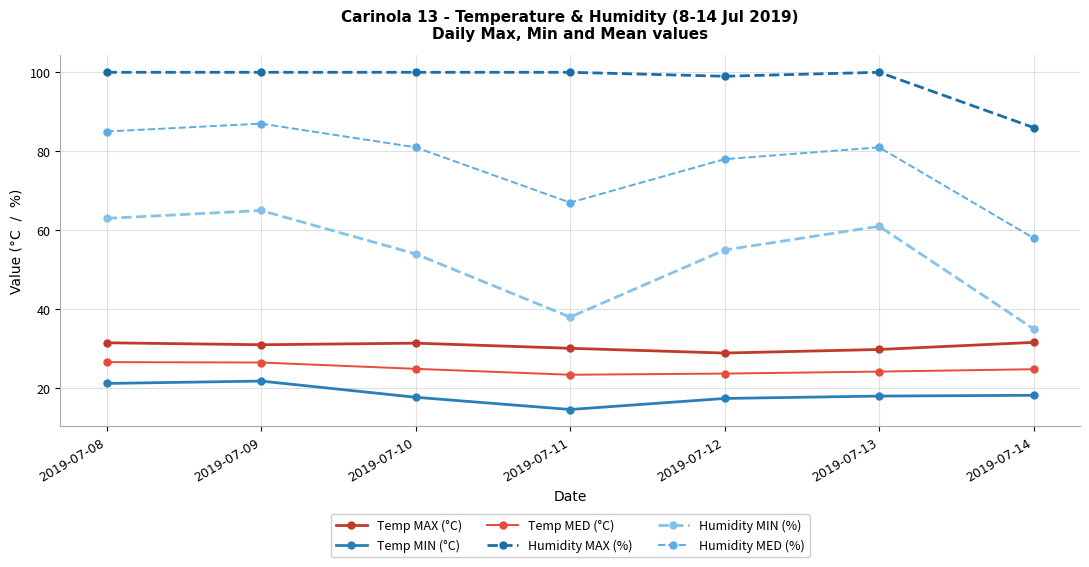

What is the lowest value of the Humidity MED (%) series?

58.0